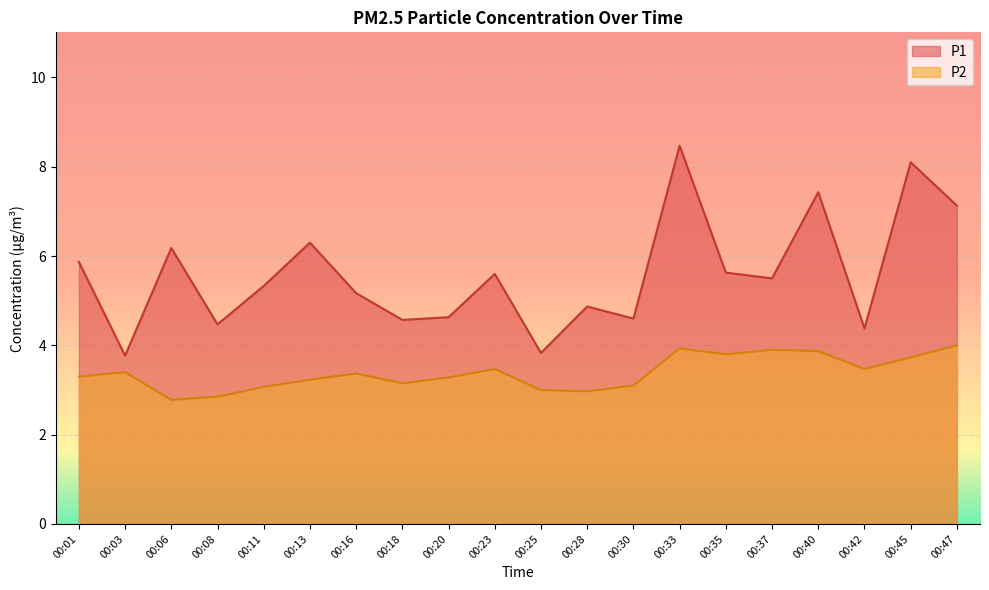

Does the chart display data point markers on the line(s)?

No